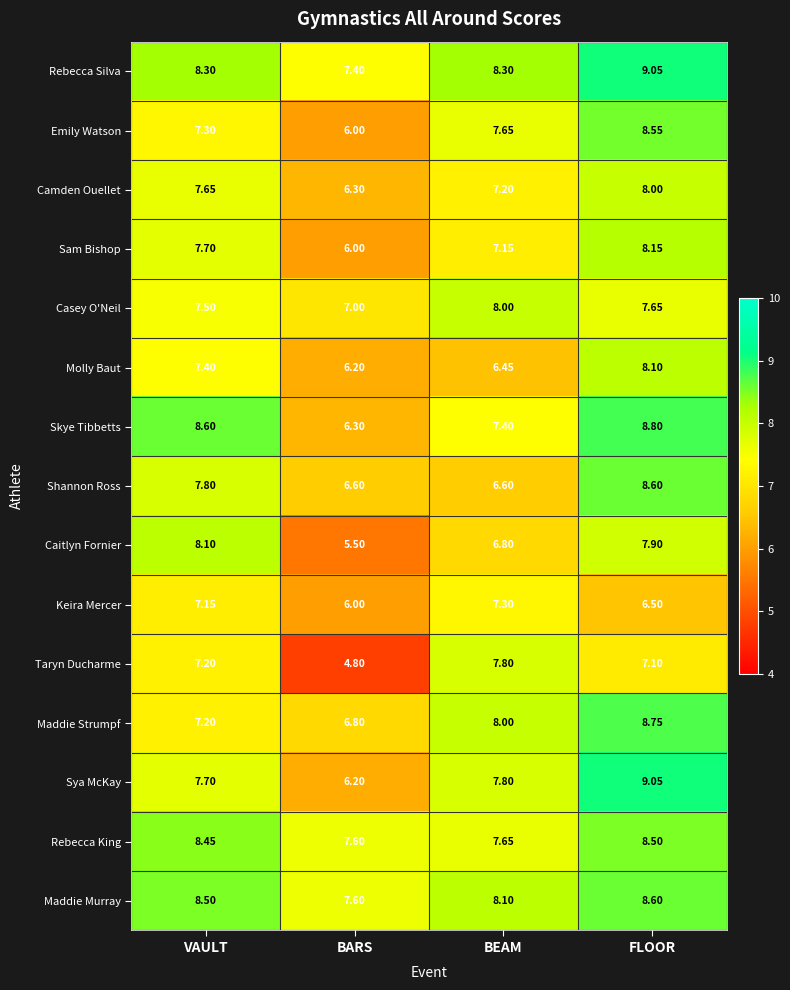

Count the number of data series in this chart.

15